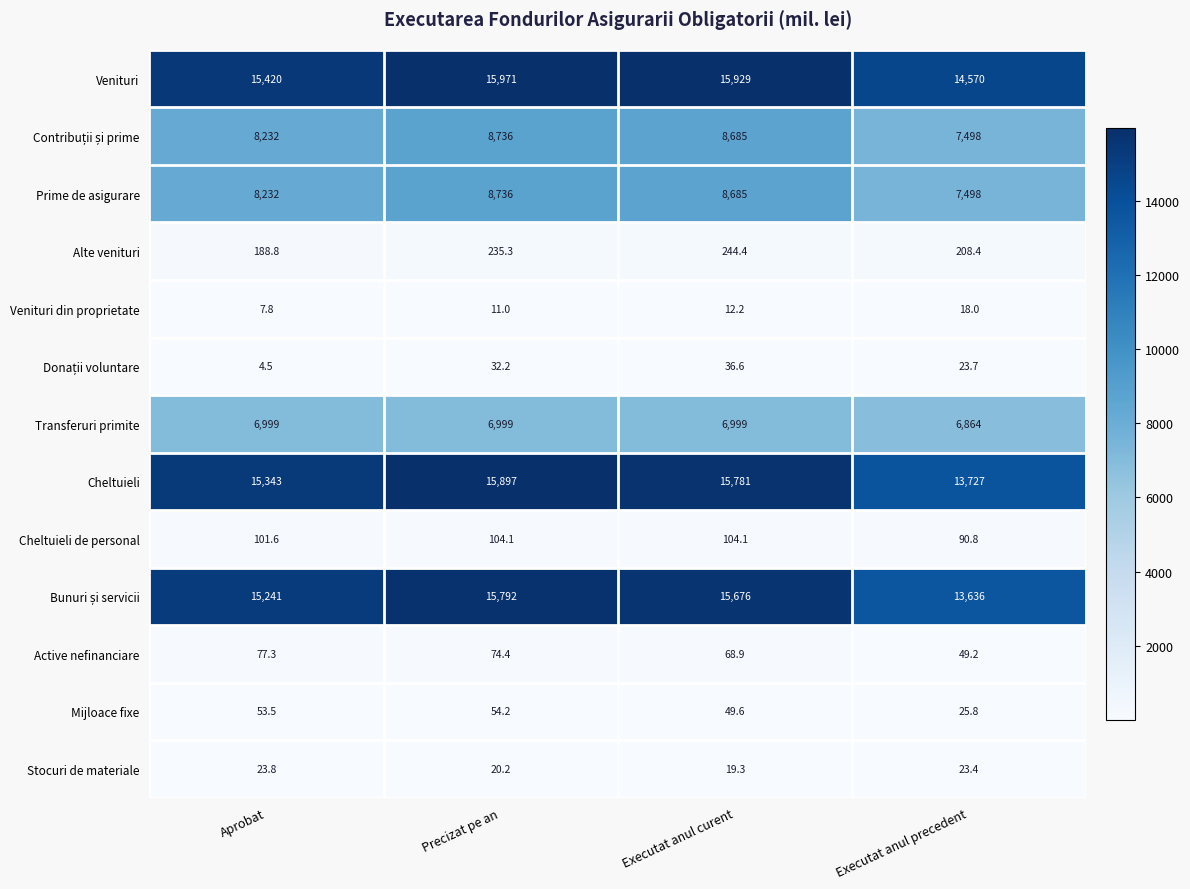

Rank the categories by Venituri din proprietate value from highest to lowest.

Executat anul precedent, Executat anul curent, Precizat pe an, Aprobat